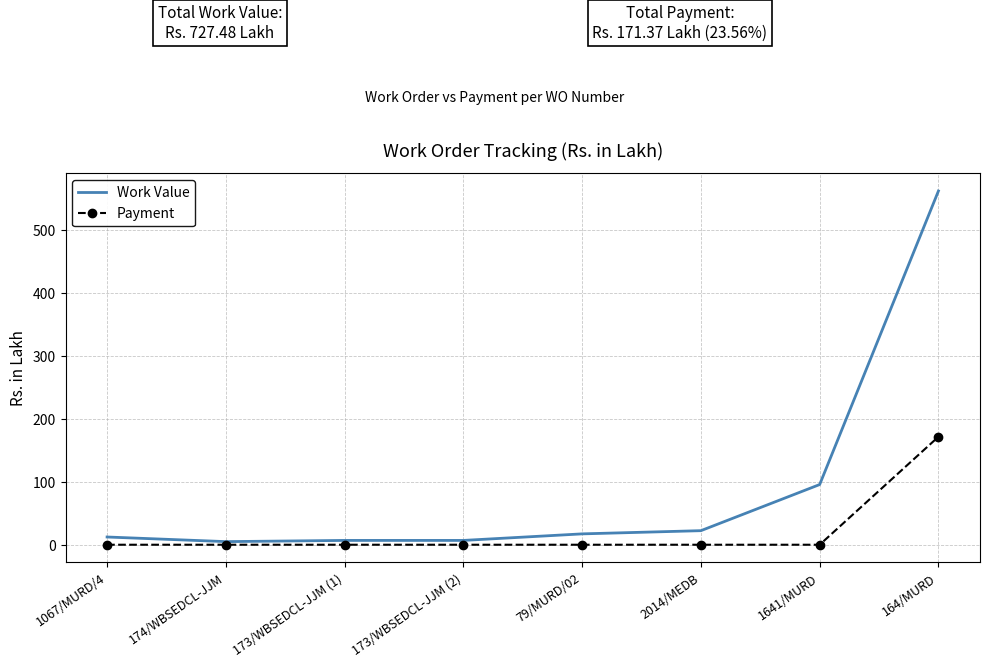

Which series has the largest total across all categories?

Work Value